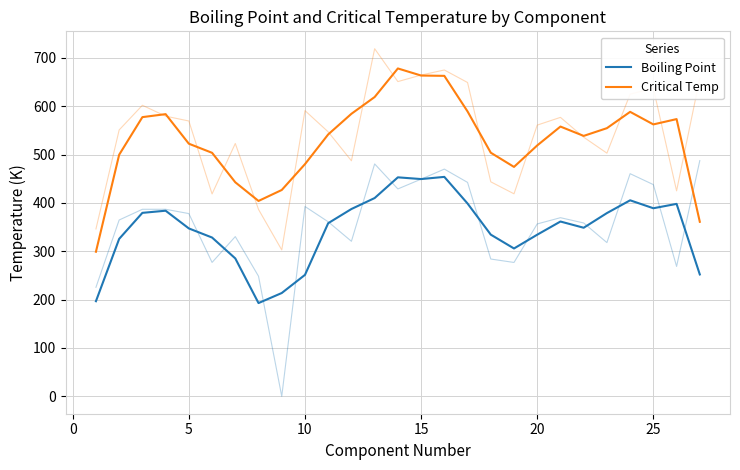

What are all the series names shown in the legend?

Boiling Point, Critical Temp